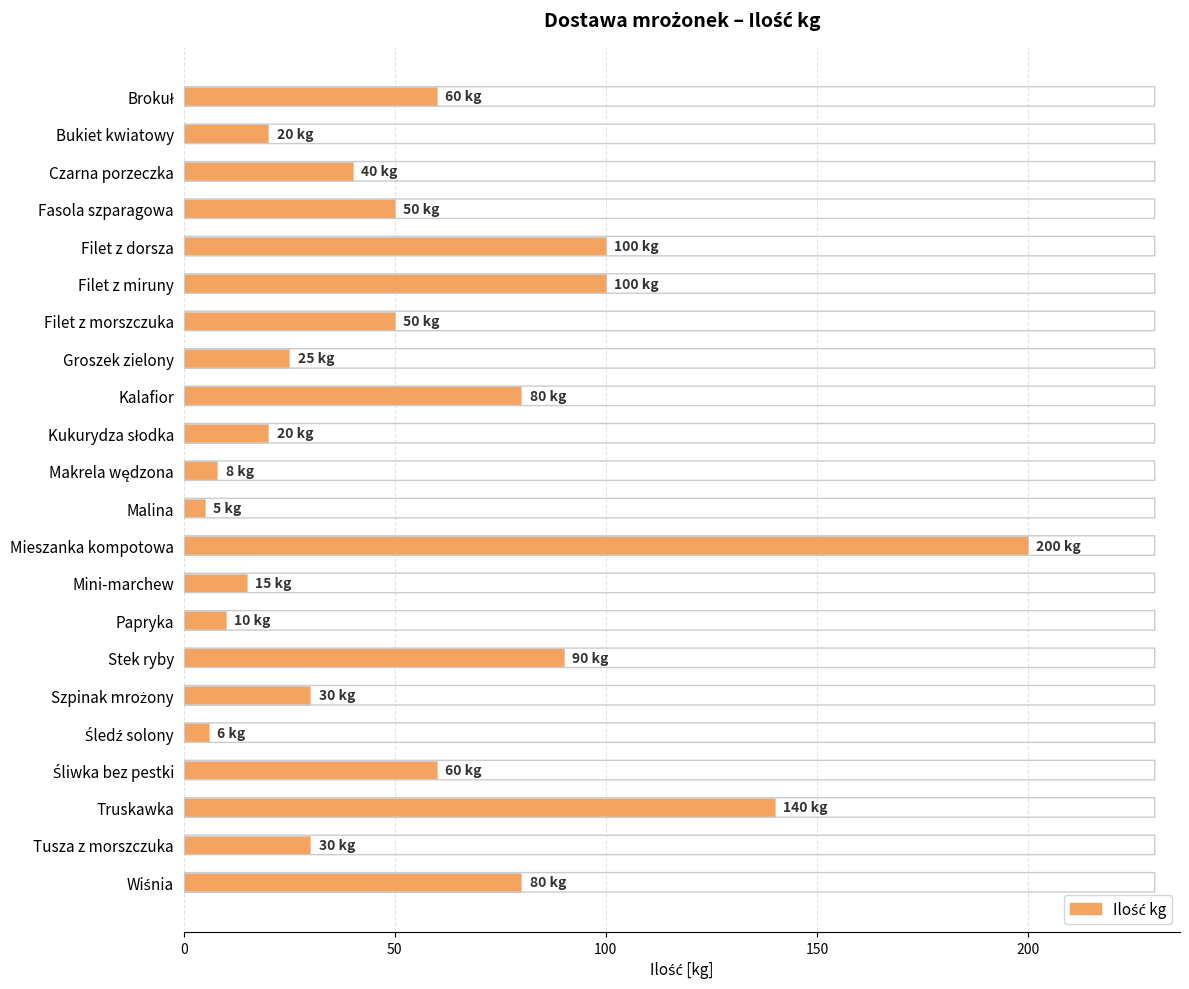

Read the value at Bukiet kwiatowy.

20